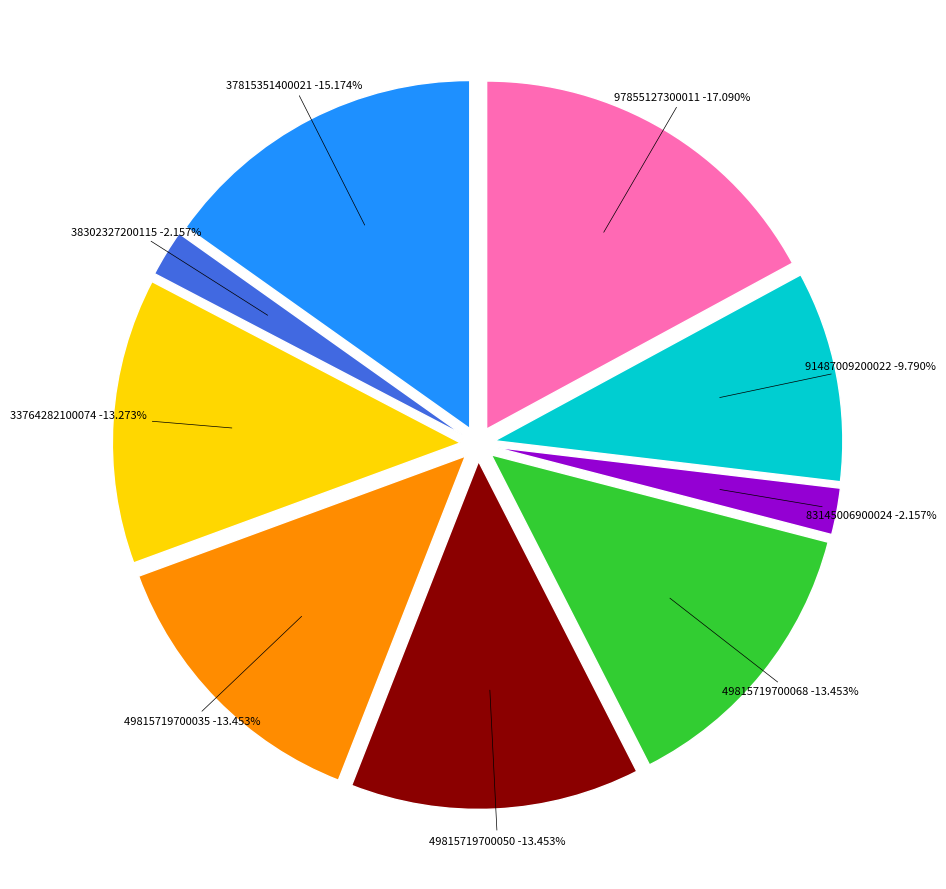

Does any single category account for the majority?

No